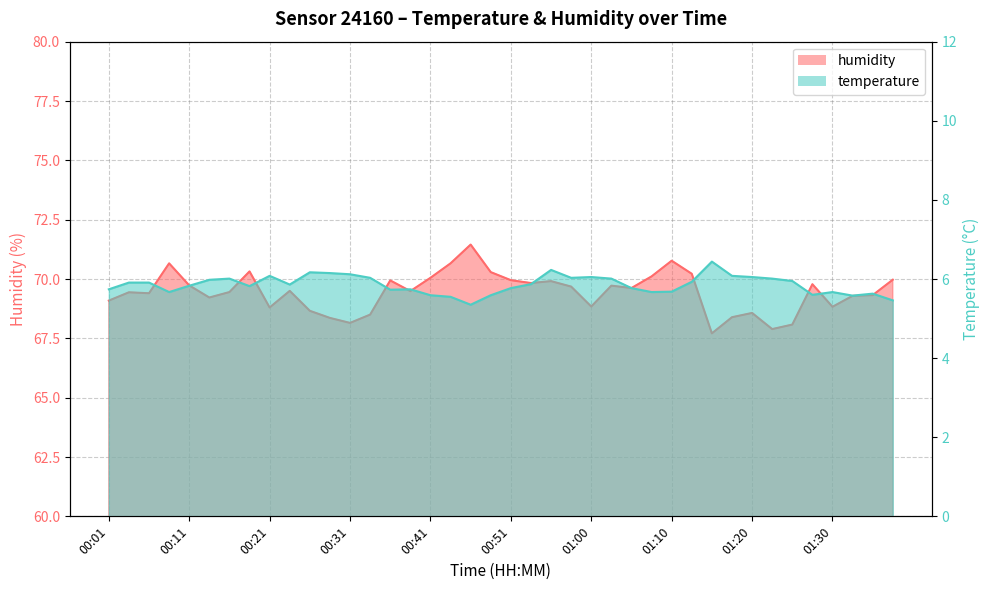

What is the label of the 12th point from the right?

01:10